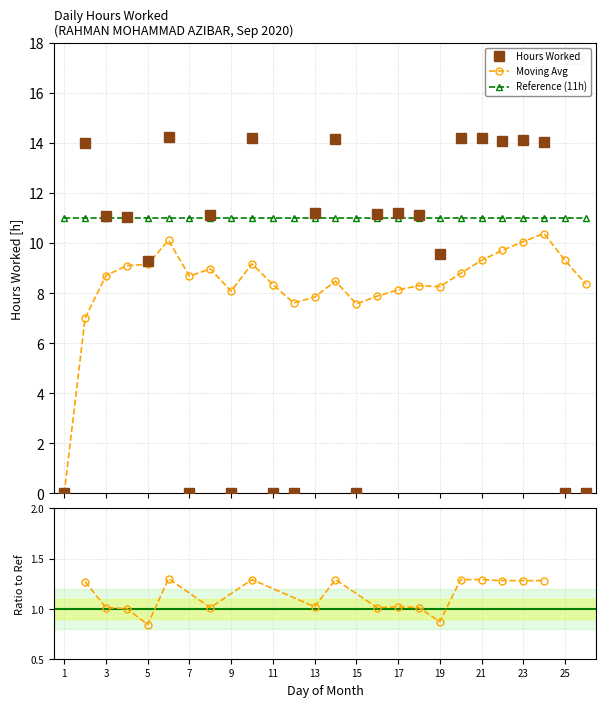

What value does the Moving Avg series have at 13?

7.8